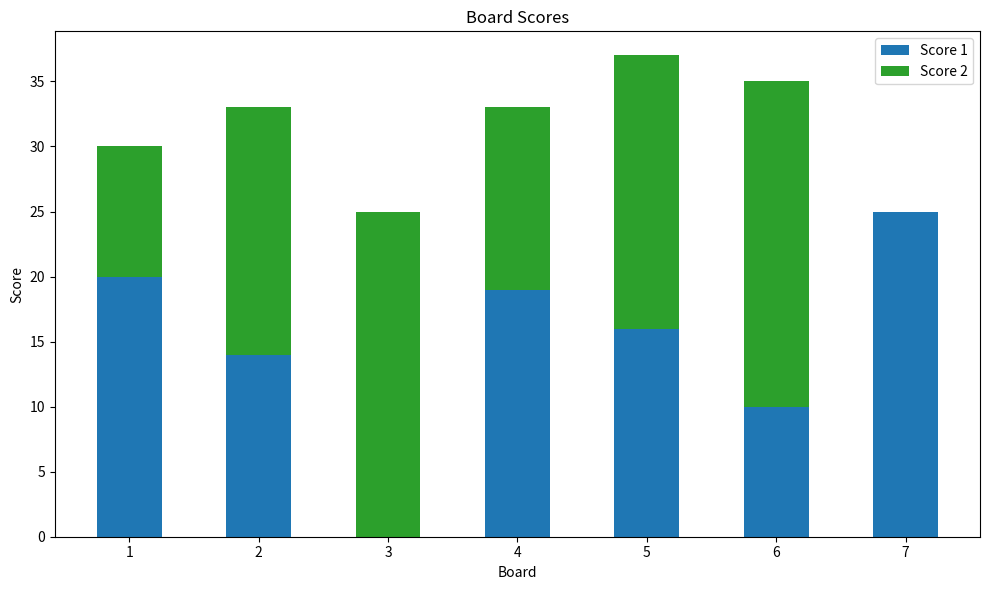

Does the chart contain stacked bars?

Yes